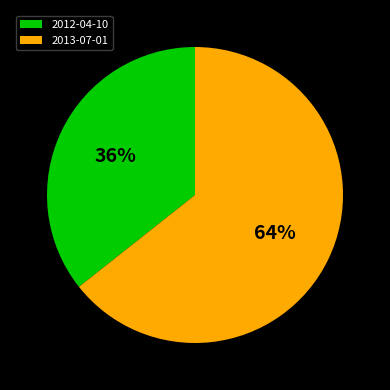

Rank the categories by value from lowest to highest.

2012-04-10, 2013-07-01